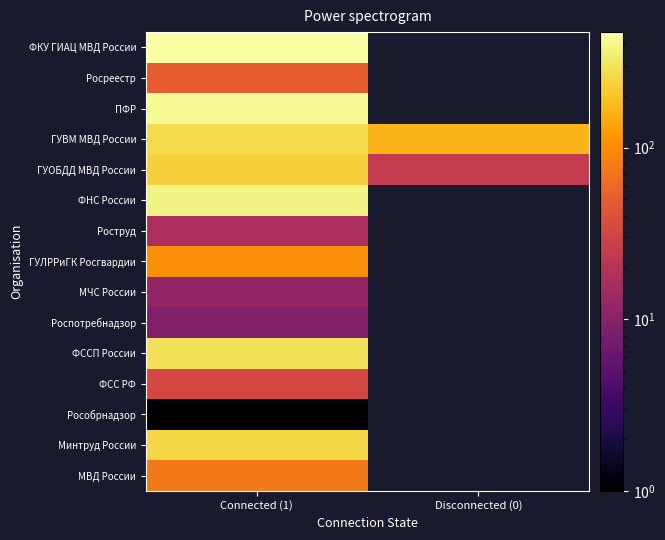

Reading right to left, transcribe all the data shown in this chart.

ФКУ ГИАЦ МВД России: Disconnected (0)=0	Connected (1)=471
Росреестр: Disconnected (0)=0	Connected (1)=50
ПФР: Disconnected (0)=0	Connected (1)=423
ГУВМ МВД России: Disconnected (0)=171	Connected (1)=269
ГУОБДД МВД России: Disconnected (0)=25	Connected (1)=239
ФНС России: Disconnected (0)=0	Connected (1)=384
Роструд: Disconnected (0)=0	Connected (1)=17
ГУЛРРиГК Росгвардии: Disconnected (0)=0	Connected (1)=103
МЧС России: Disconnected (0)=0	Connected (1)=12
Роспотребнадзор: Disconnected (0)=0	Connected (1)=9
ФССП России: Disconnected (0)=0	Connected (1)=295
ФСС РФ: Disconnected (0)=0	Connected (1)=34
Рособрнадзор: Disconnected (0)=0	Connected (1)=1
Минтруд России: Disconnected (0)=0	Connected (1)=255
МВД России: Disconnected (0)=0	Connected (1)=76